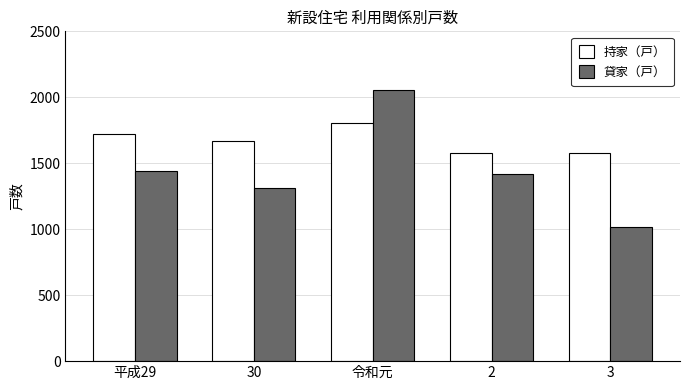

Read the 貸家（戸） value at 2.

1417